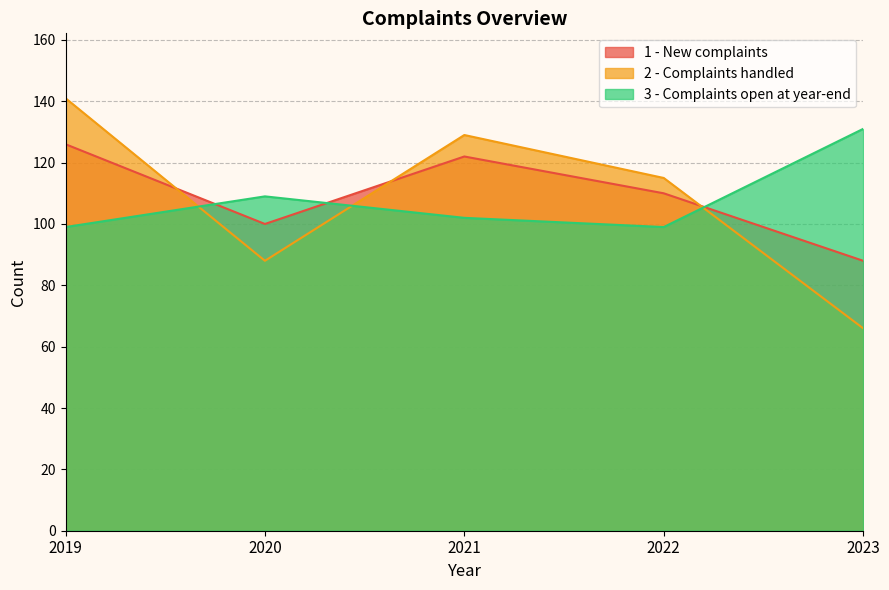

Rank the series at 2021 from highest to lowest value.

2 - Complaints handled, 1 - New complaints, 3 - Complaints open at year-end